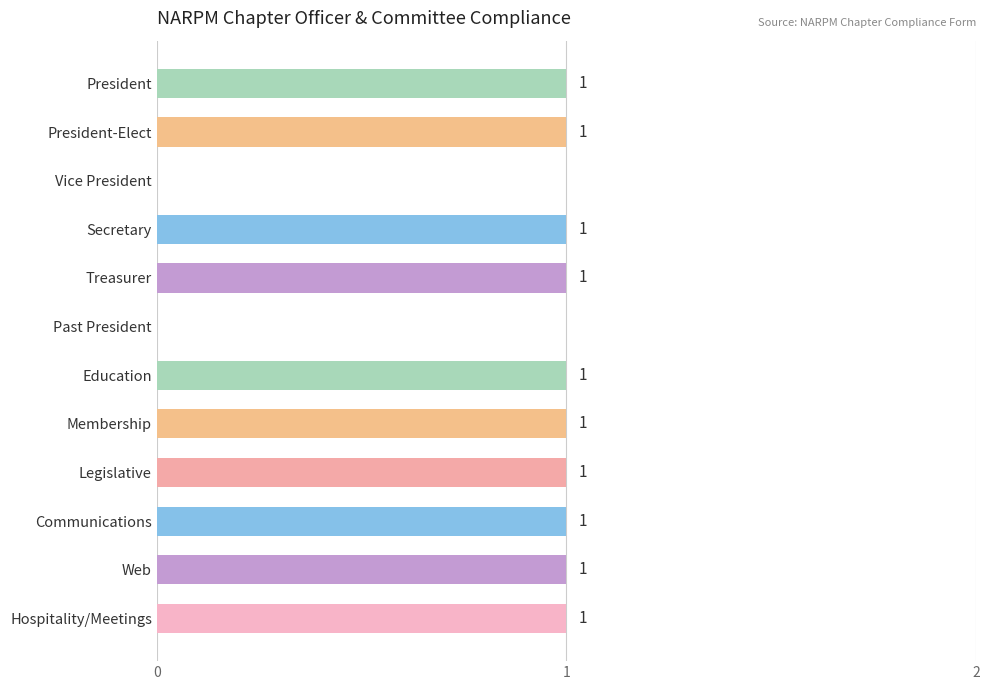

Which has a higher value, Secretary or Past President?

Secretary